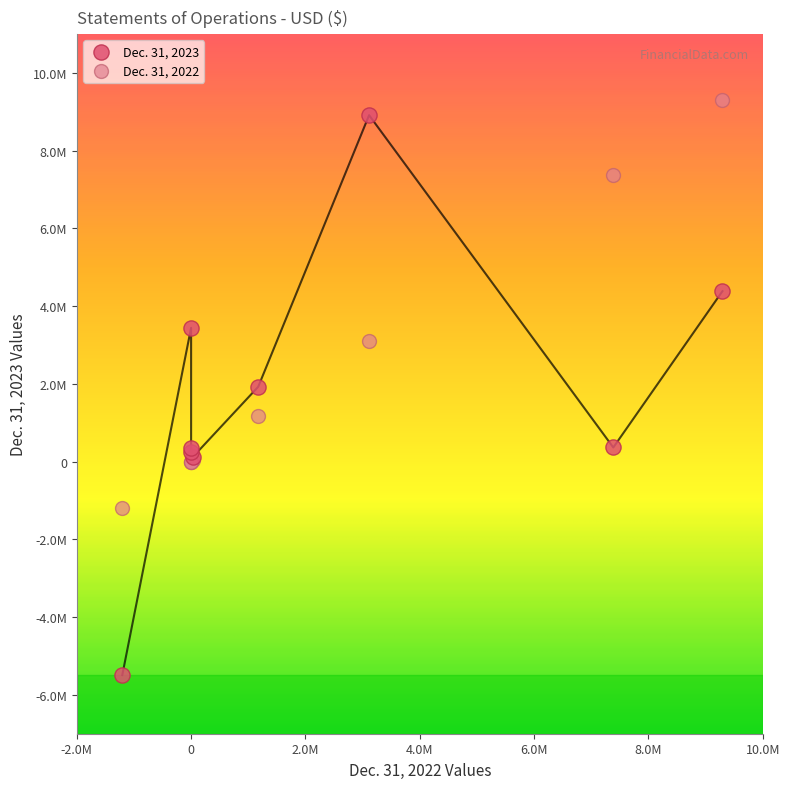

What are all the series names shown in the legend?

Dec. 31, 2023, Dec. 31, 2022